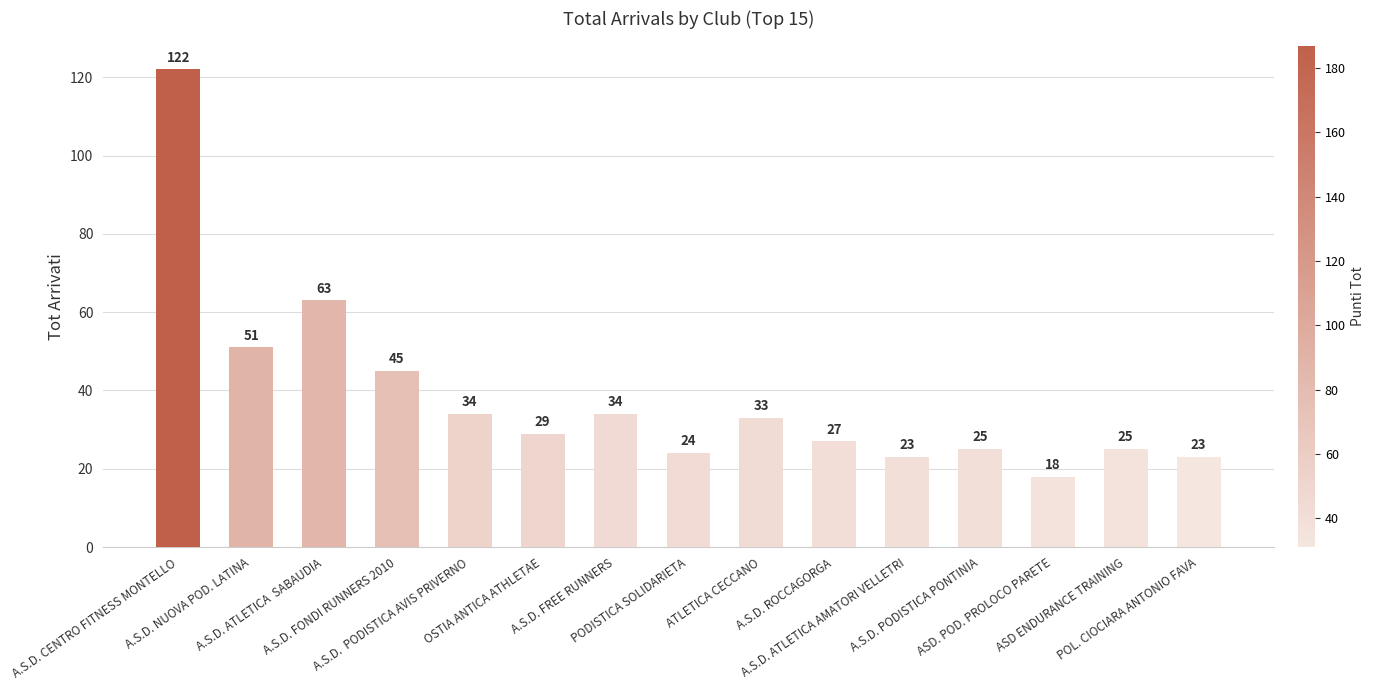

Reading right to left, transcribe all the data shown in this chart.

23	25	18	25	23	27	33	24	34	29	34	45	63	51	122